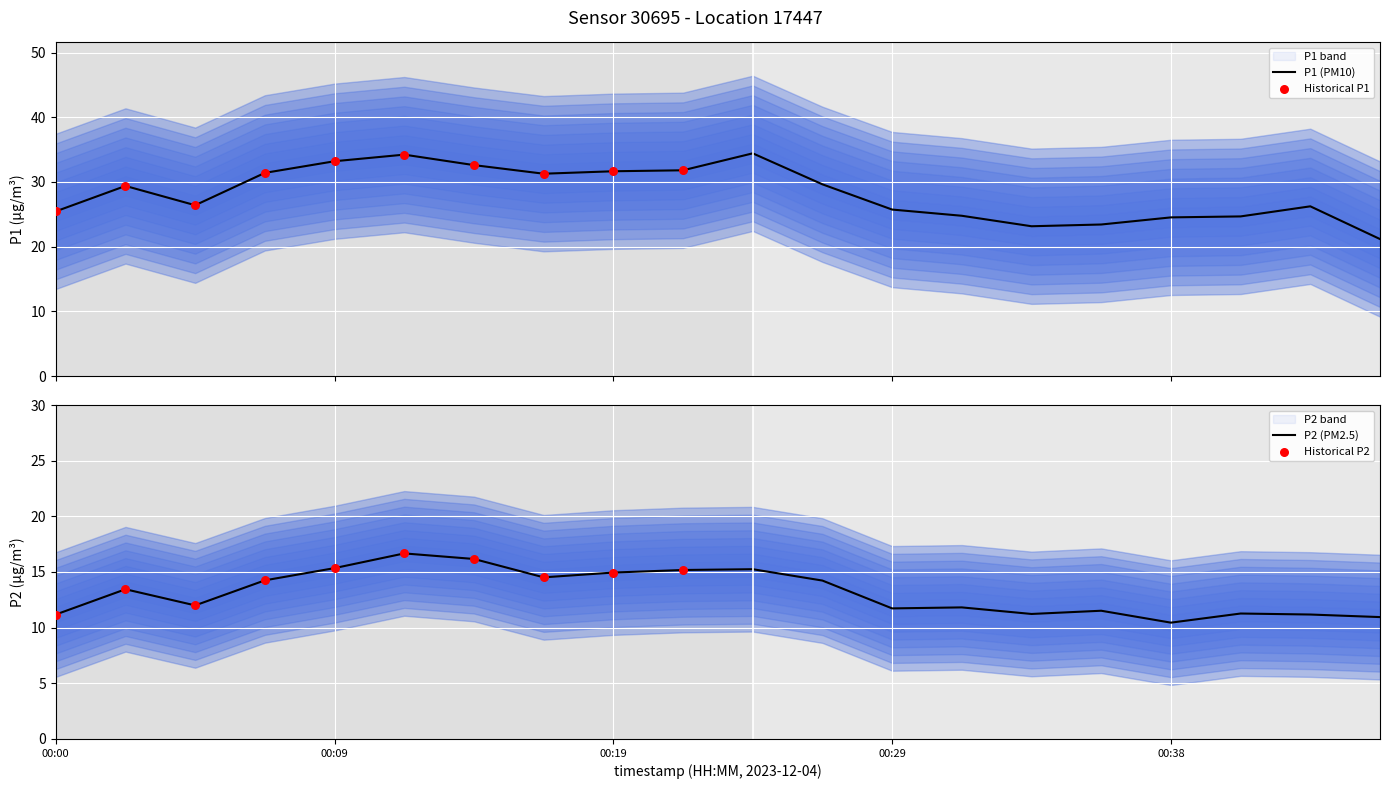

Which series contains the highest Y value?

P1